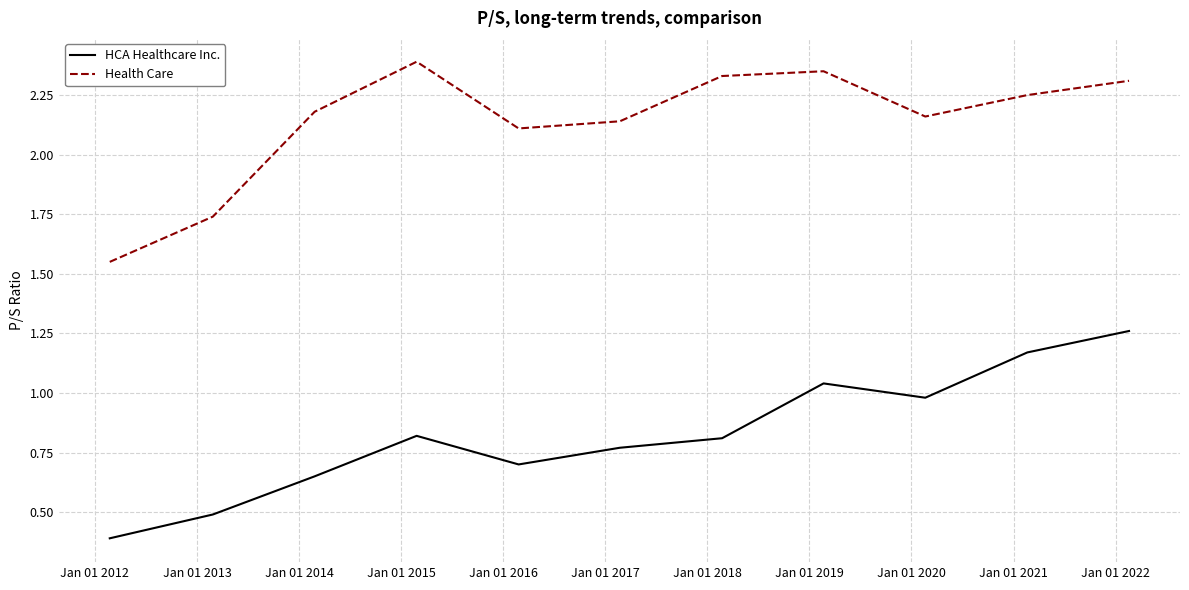

Which series has the largest total across all categories?

Health Care